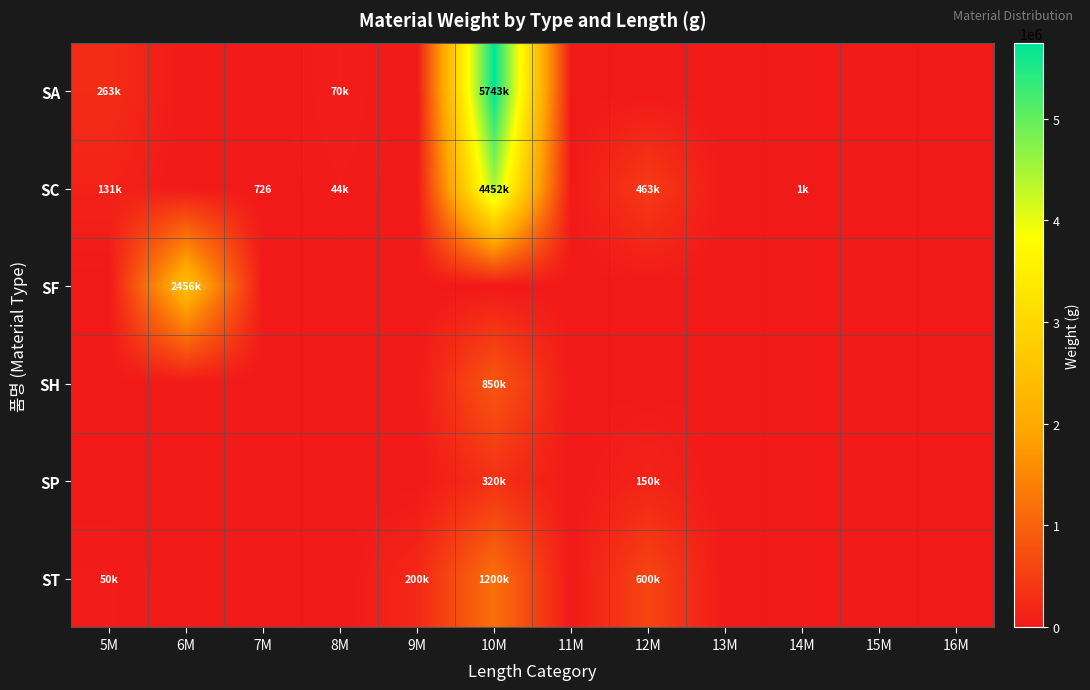

List the series in order of their peak value, highest first.

SA, SC, SF, ST, SH, SP